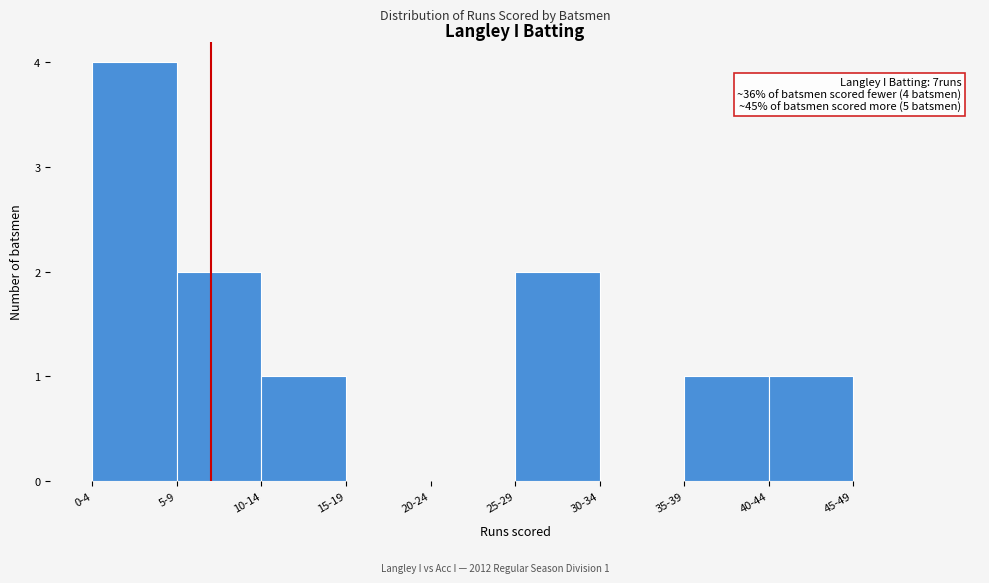

Reading left to right, extract all data points from this chart.

0-4=4	5-9=2	10-14=1	15-19=0	20-24=0	25-29=2	30-34=0	35-39=1	40-44=1	45-49=0